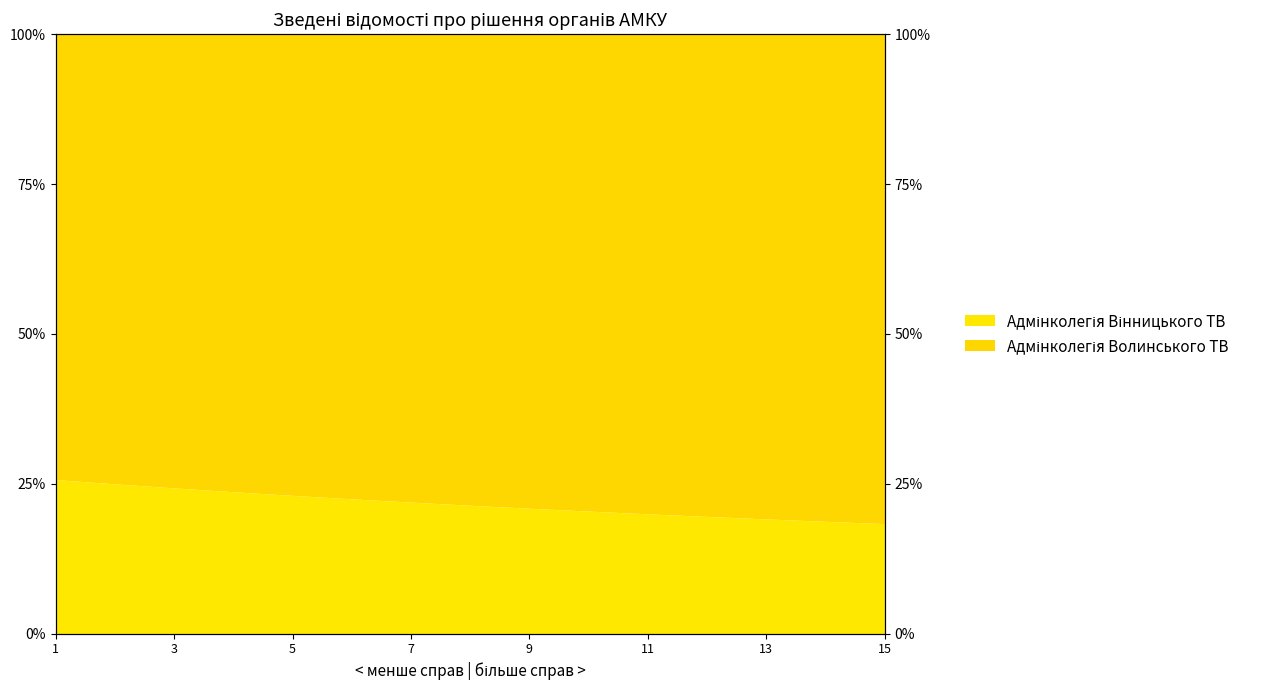

Is it true that the value at 8 is 0.2?

True